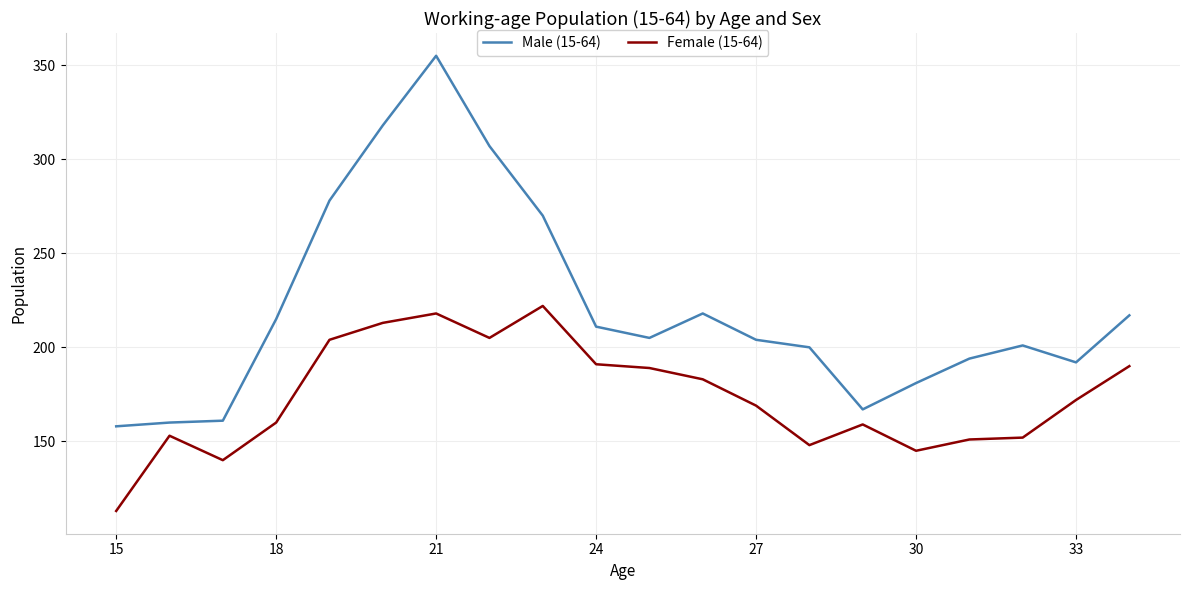

List the series in order of their overall mean, lowest first.

Female (15-64), Male (15-64)